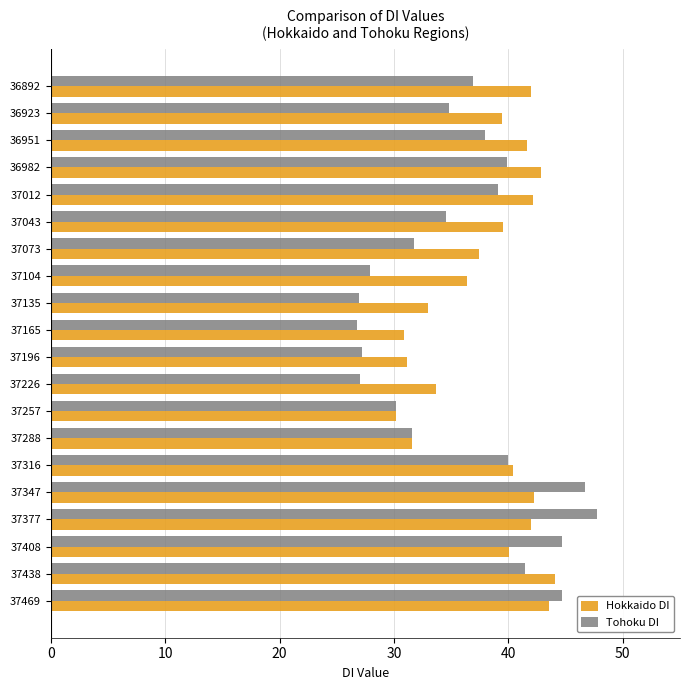

Rank the series by their maximum value, from highest to lowest.

Tohoku DI, Hokkaido DI